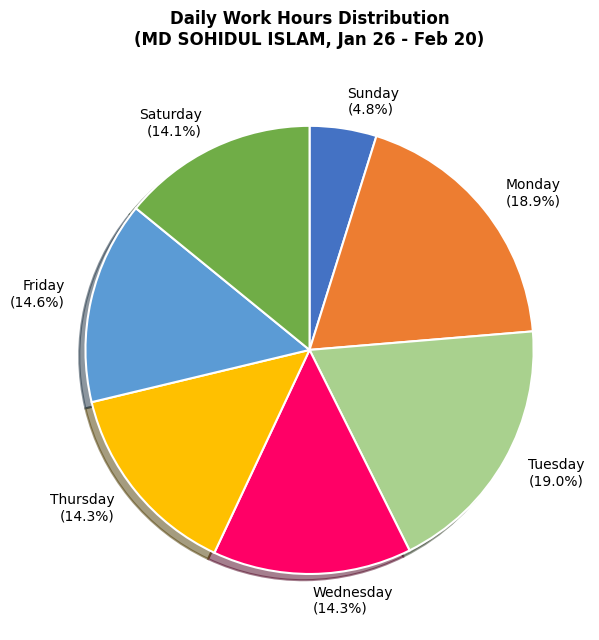

How many segments does this pie chart have?

7